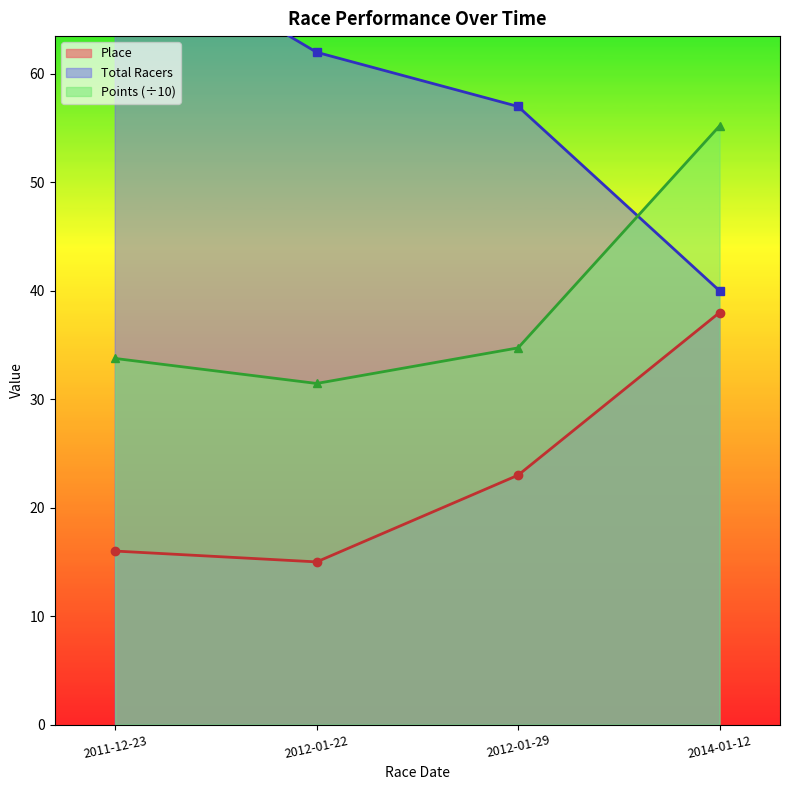

What is the label of the 3rd point from the left?

2012-01-29